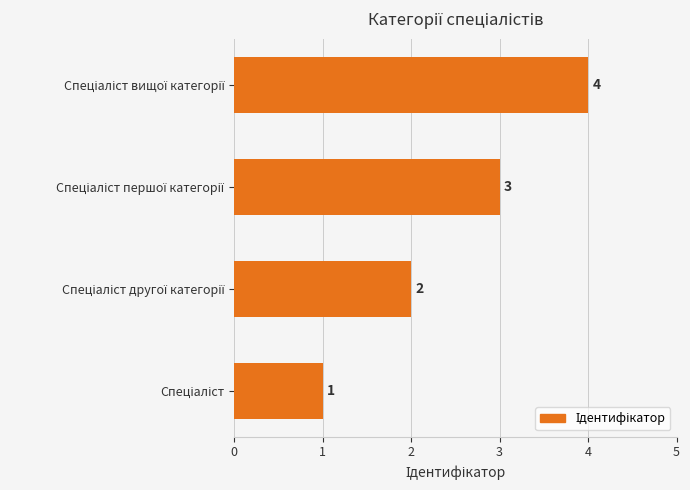

How many values are between 2 and 4?

3